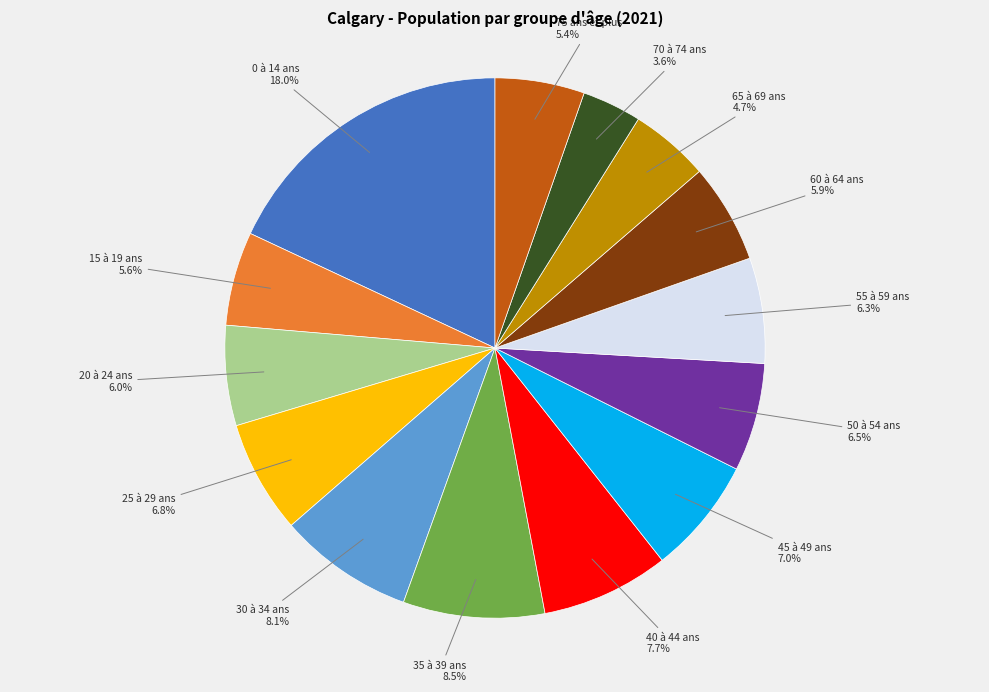

What is the largest slice in the pie chart?

0 à 14 ans